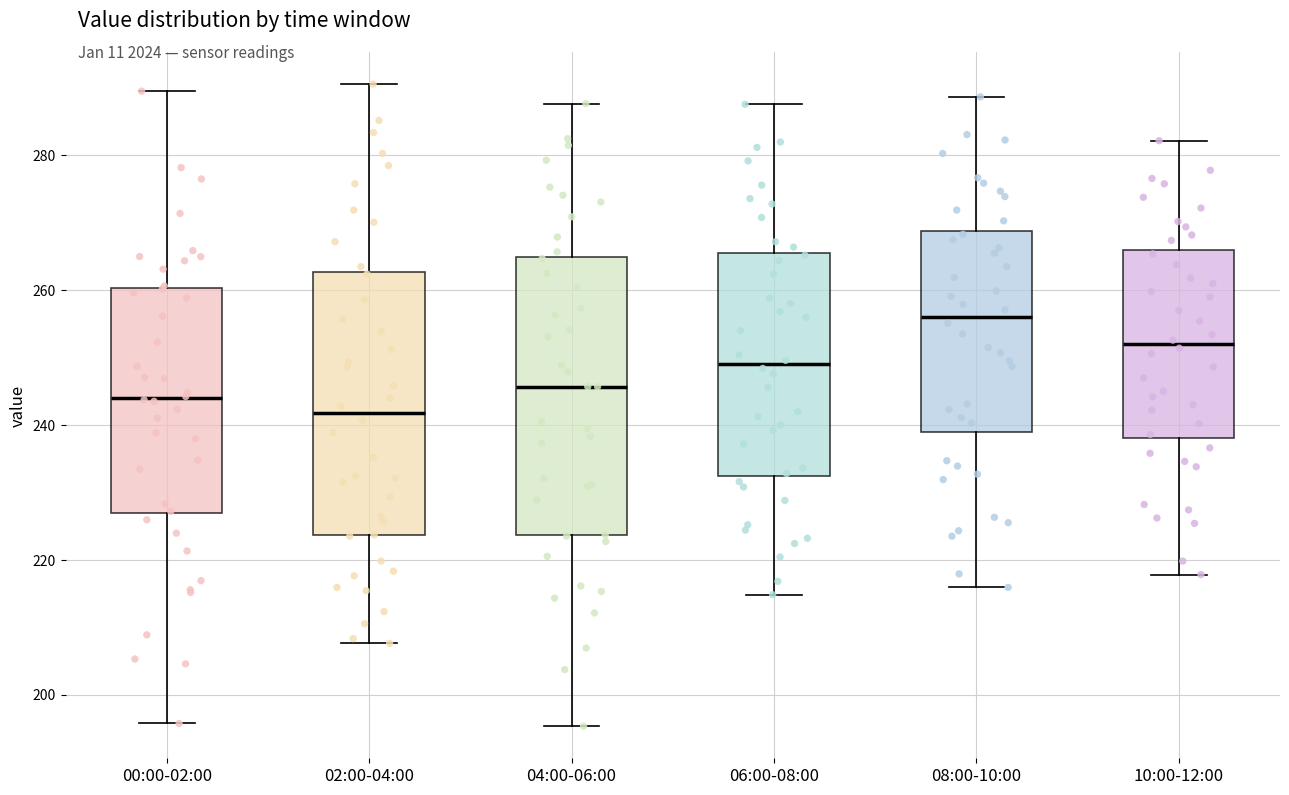

Reading left to right, read every box against the y-axis: the position of its median line, the range the box covers, and the ends of its whiskers. The values are not printed on the chart, so give them approximately, as read against the axis.

00:00-02:00: median 244, box 226 to 260, whiskers 196 to 290
02:00-04:00: median 242, box 224 to 262, whiskers 208 to 290
04:00-06:00: median 246, box 224 to 264, whiskers 196 to 288
06:00-08:00: median 250, box 232 to 266, whiskers 214 to 288
08:00-10:00: median 256, box 238 to 268, whiskers 216 to 288
10:00-12:00: median 252, box 238 to 266, whiskers 218 to 282